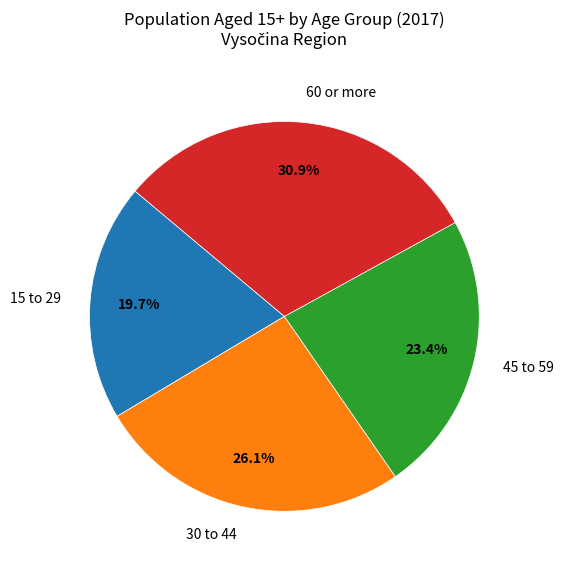

To the nearest percent, what is the combined percentage of 45 to 59 and 30 to 44?

49%